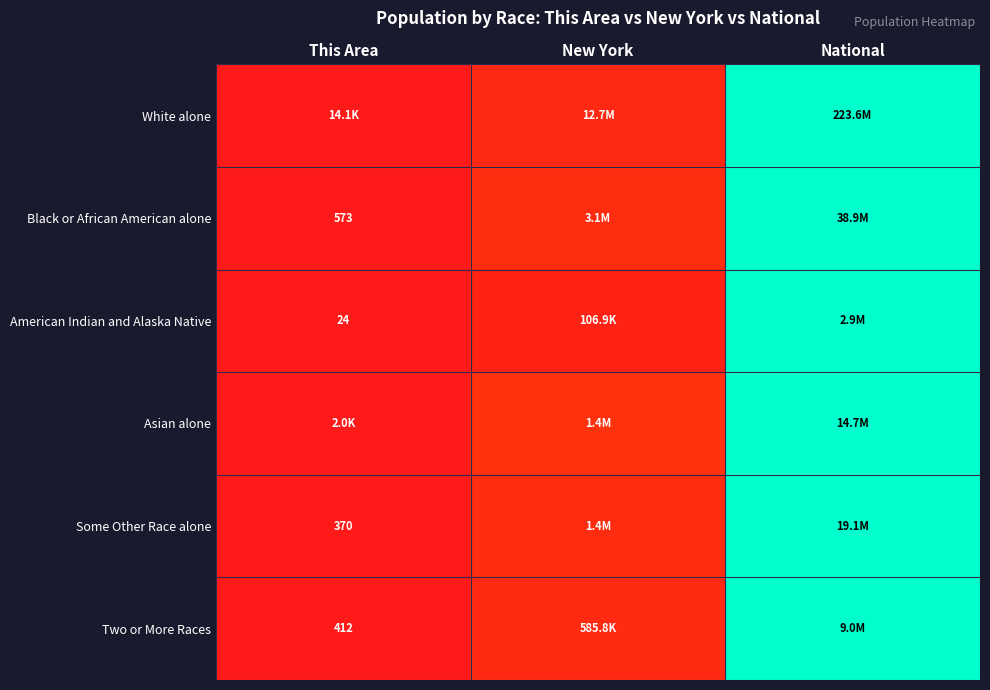

Is the value of Some Other Race alone at National greater than the value of Two or More Races at This Area?

Yes